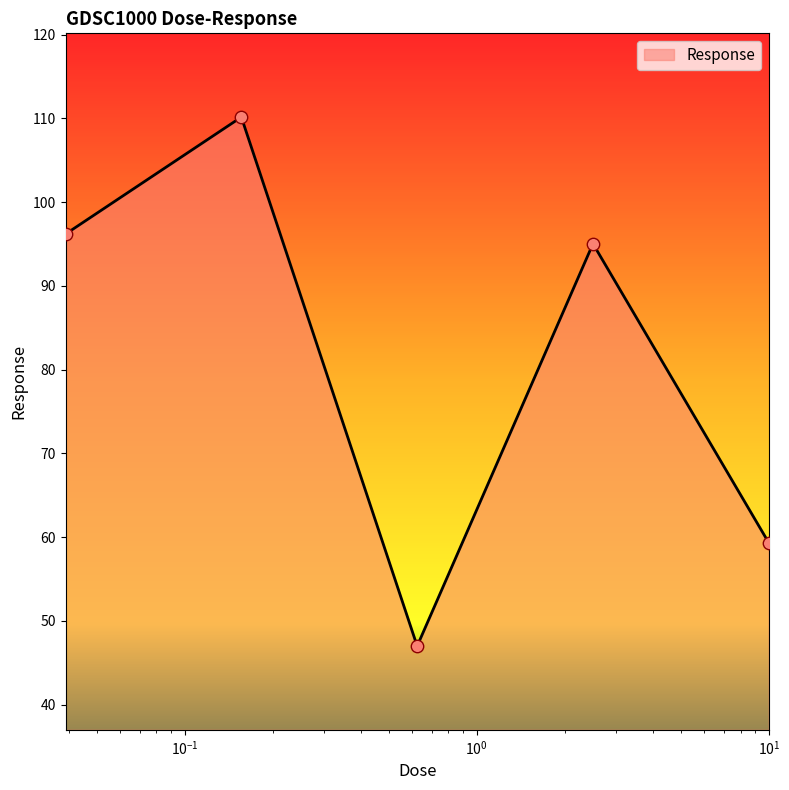

What is the maximum value shown in the chart?

110.1